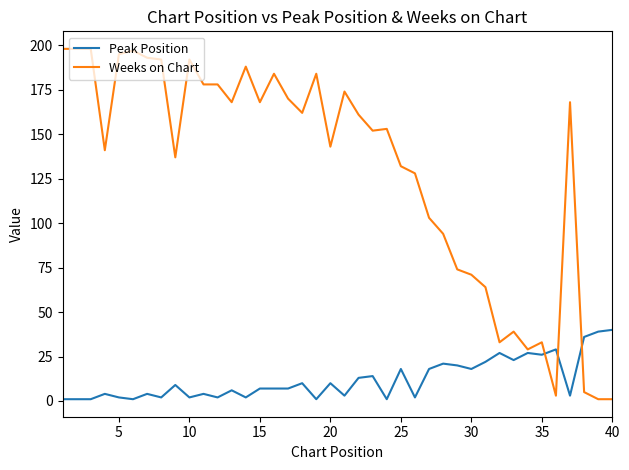

What is the minimum value shown in the chart?

1